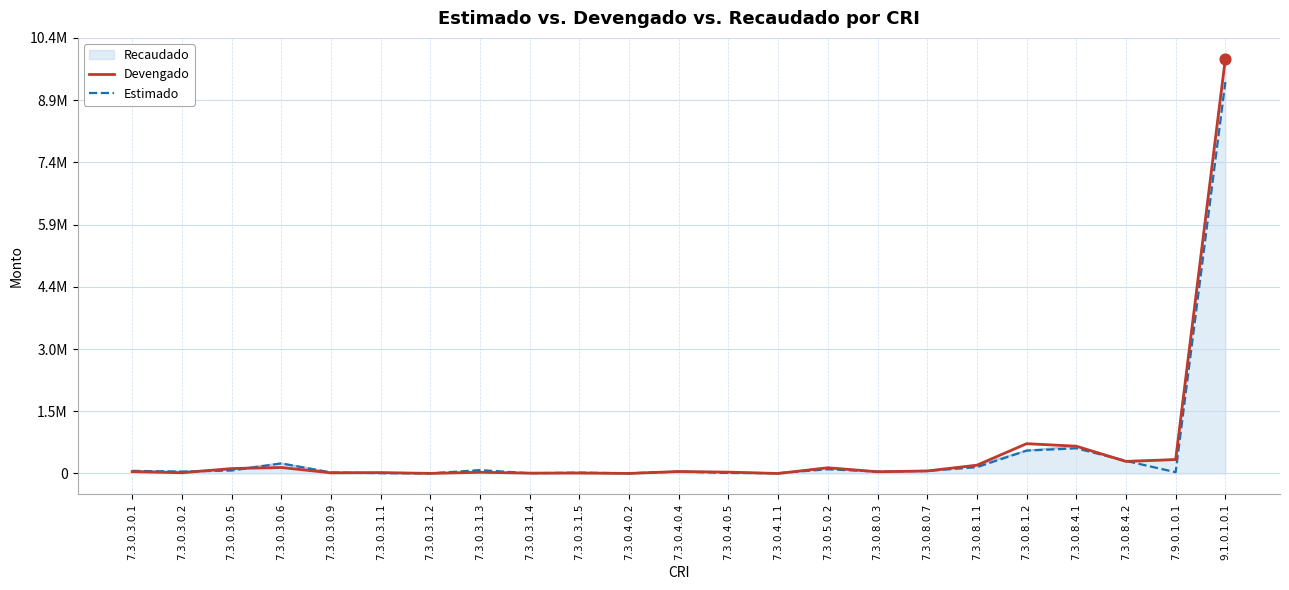

Is the value of Devengado at 7.3.0.3.0.1 greater than the value of Estimado at 7.3.0.3.1.2?

Yes